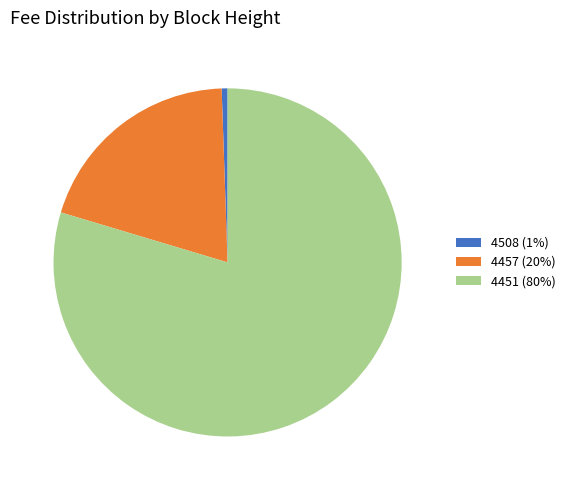

Count the number of slices in the pie.

3